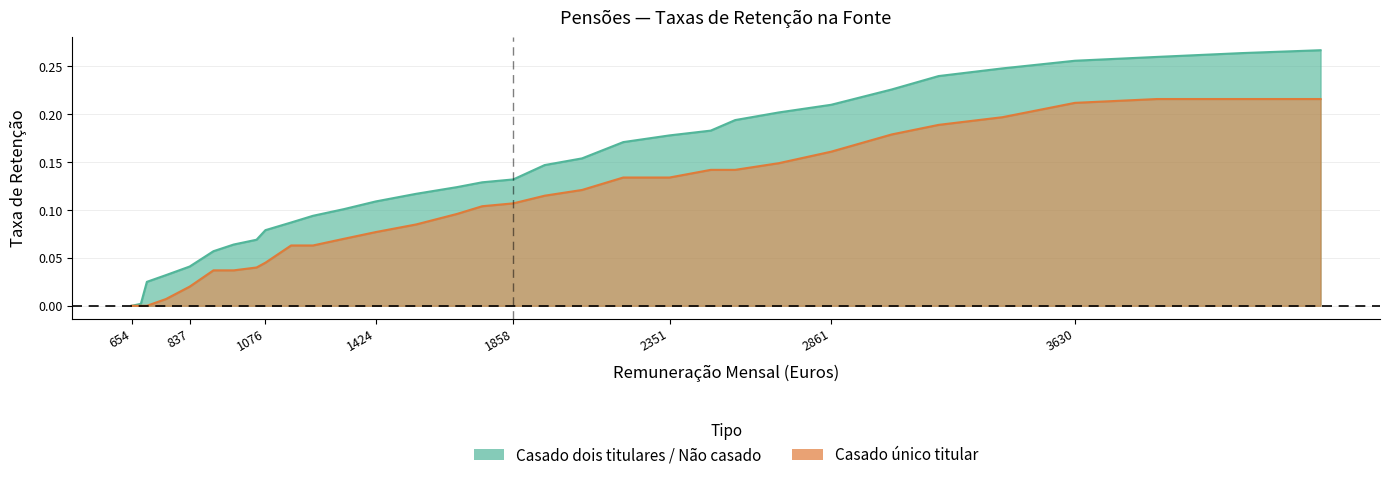

True or false: Casado único titular and Casado dois titulares / Não casado cross at least once.

False